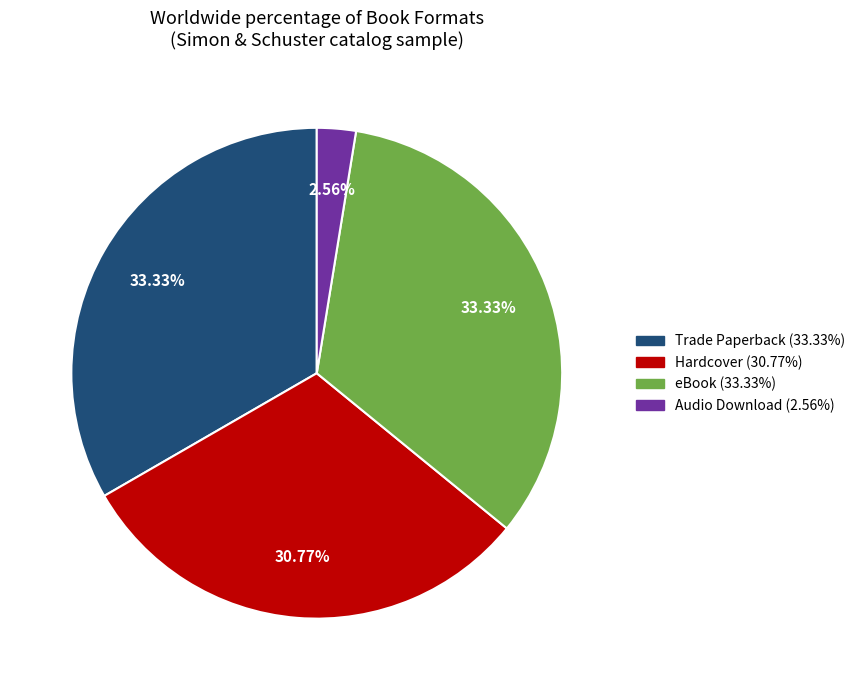

True or false: Audio Download accounts for 3% of the total.

True